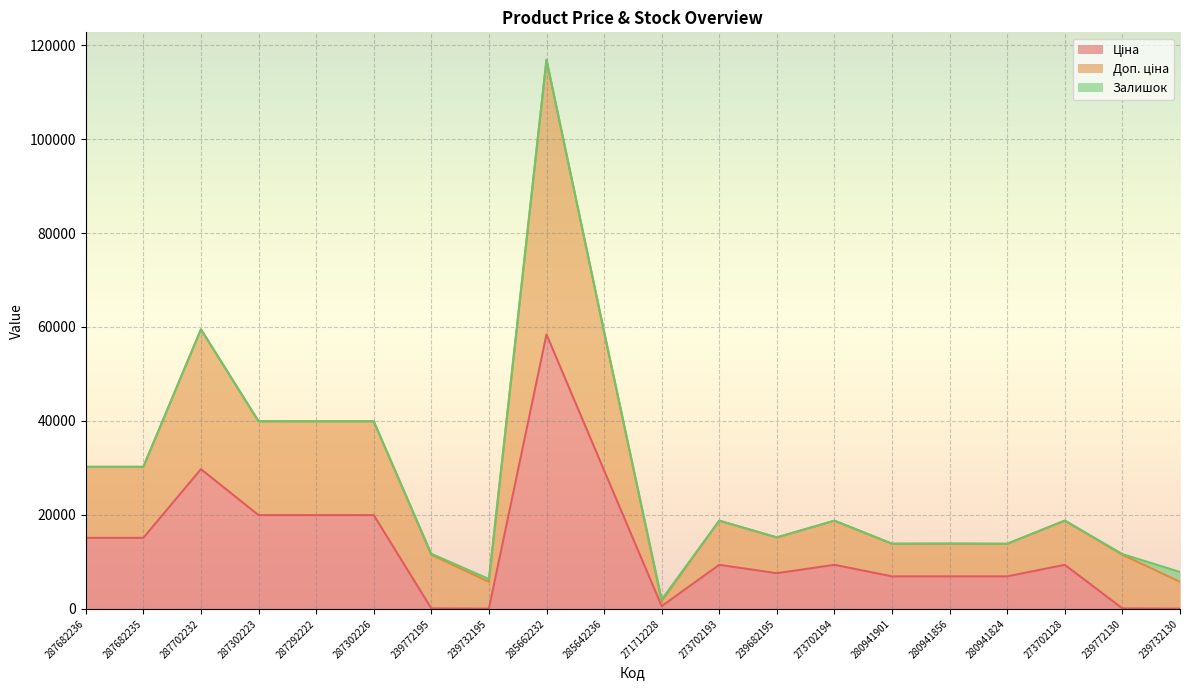

What is the label of the 2nd point from the left?

287682235